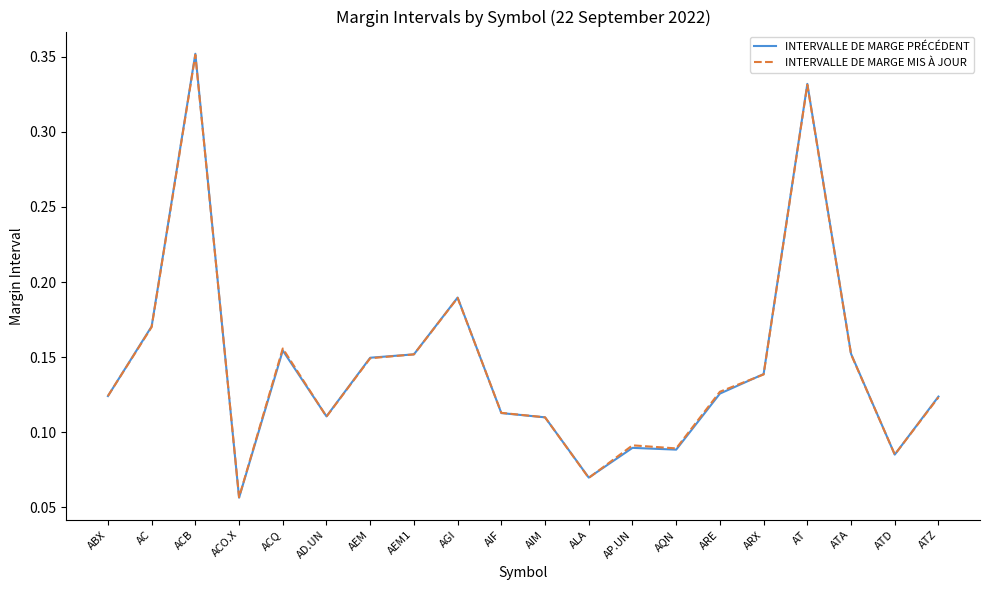

How many times do INTERVALLE DE MARGE PRÉCÉDENT and INTERVALLE DE MARGE MIS À JOUR cross each other?

9